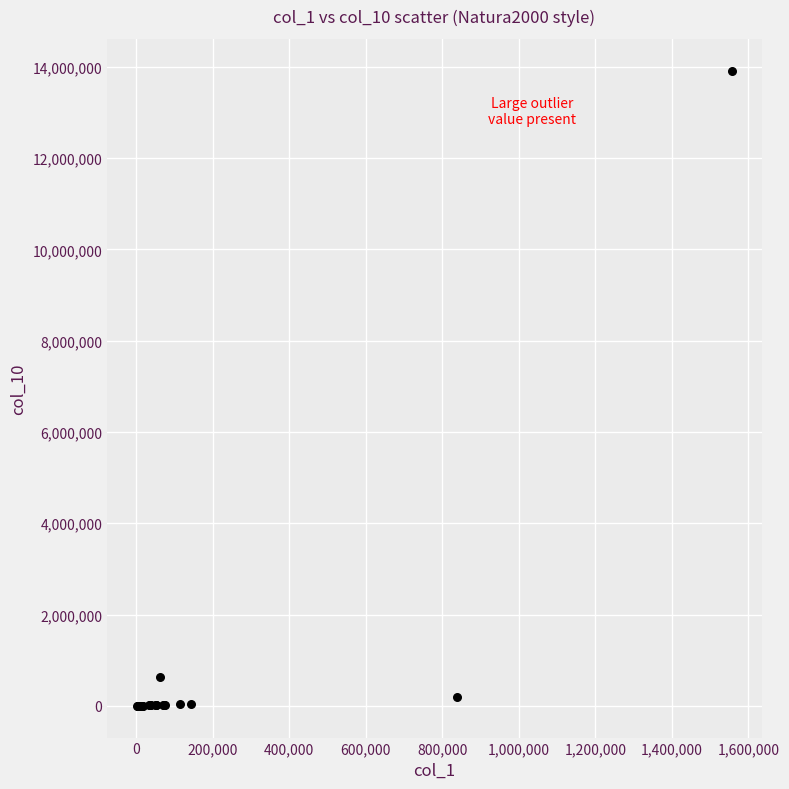

What Y value in the scatter plot is closest to 6957682?

634641